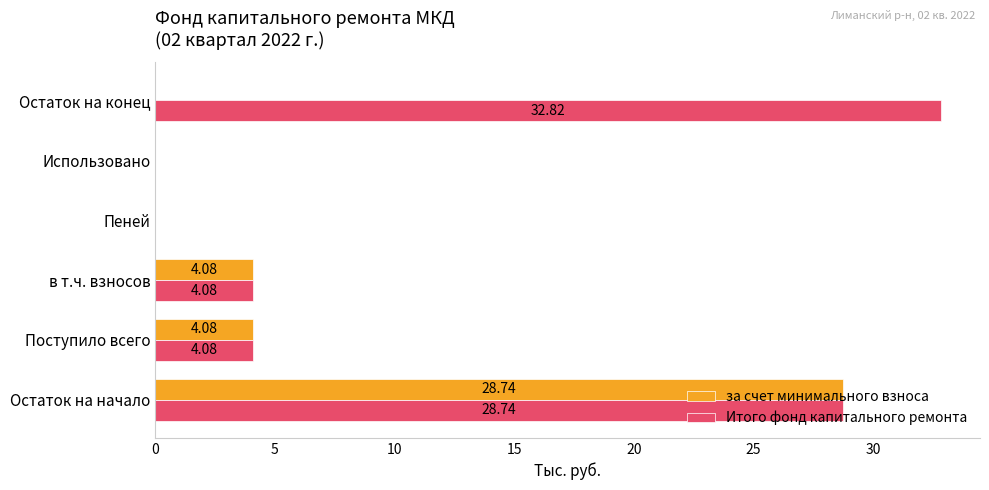

Which label corresponds to the largest value in the chart?

Остаток на конец